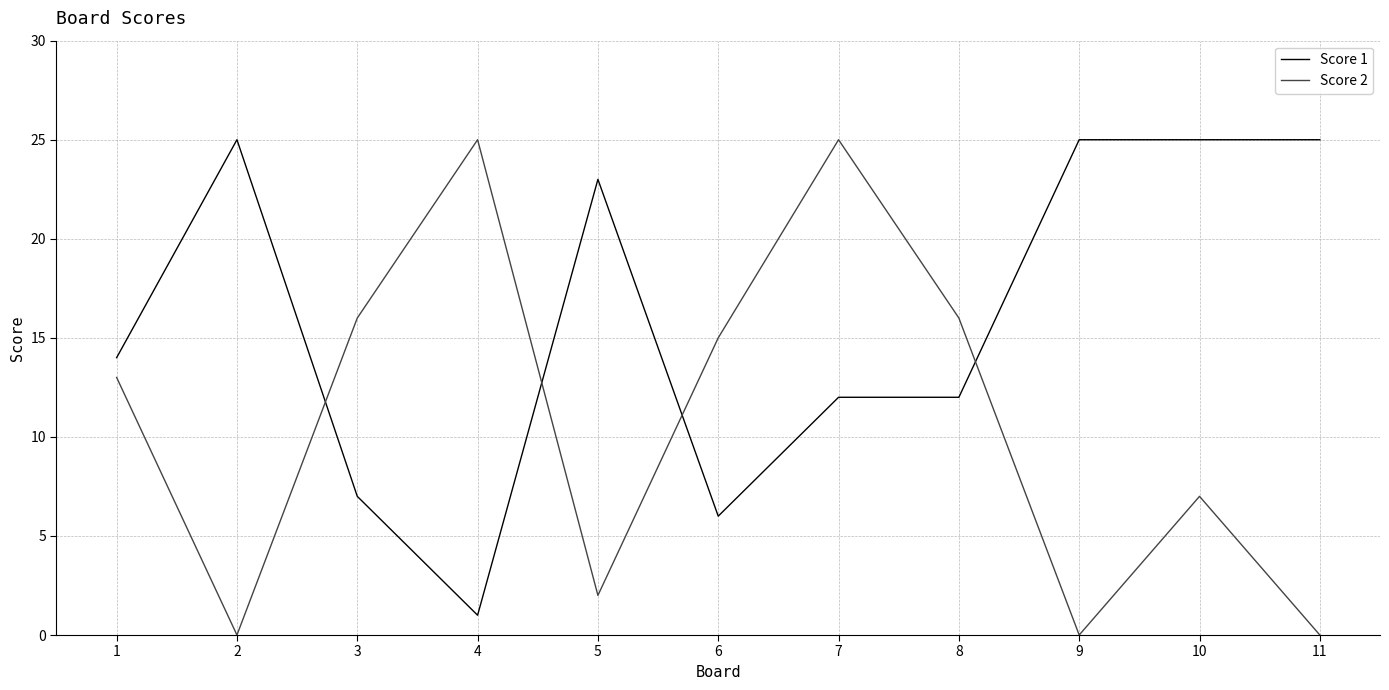

How many intersections are there between Score 1 and Score 2?

4